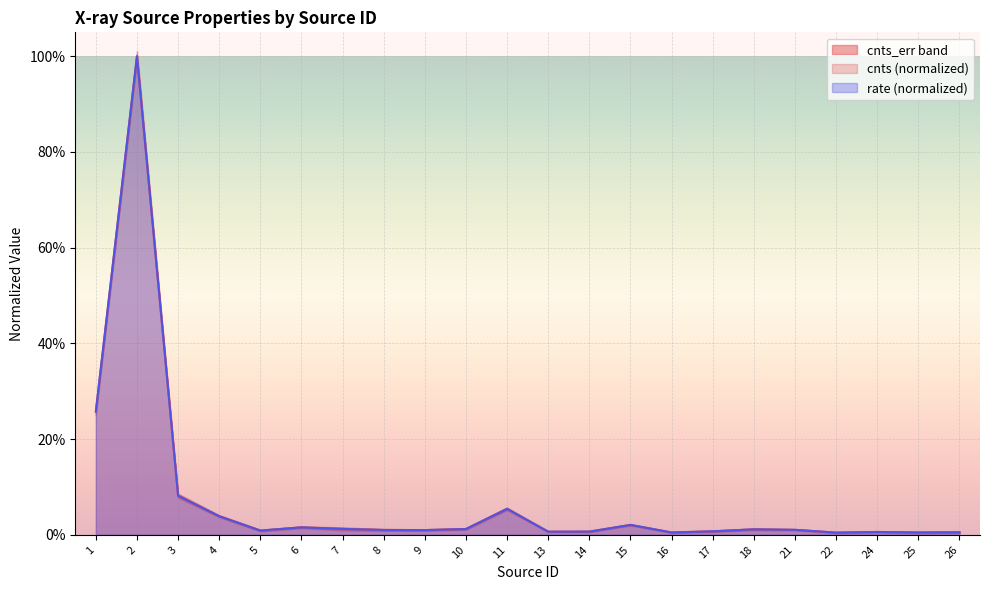

How many times do cnts and rate cross each other?

2